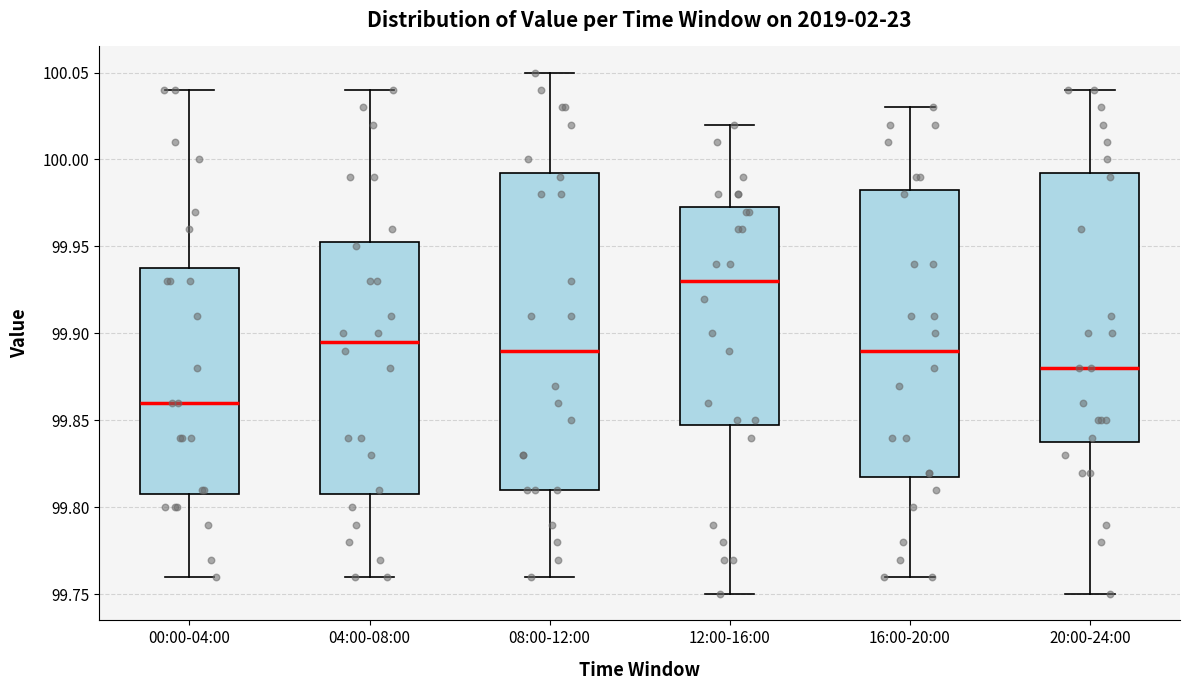

Where is the upper edge of the box for 12:00-16:00 on the y-axis? The values are not printed on the chart, so give them approximately, as read against the axis.

99.975